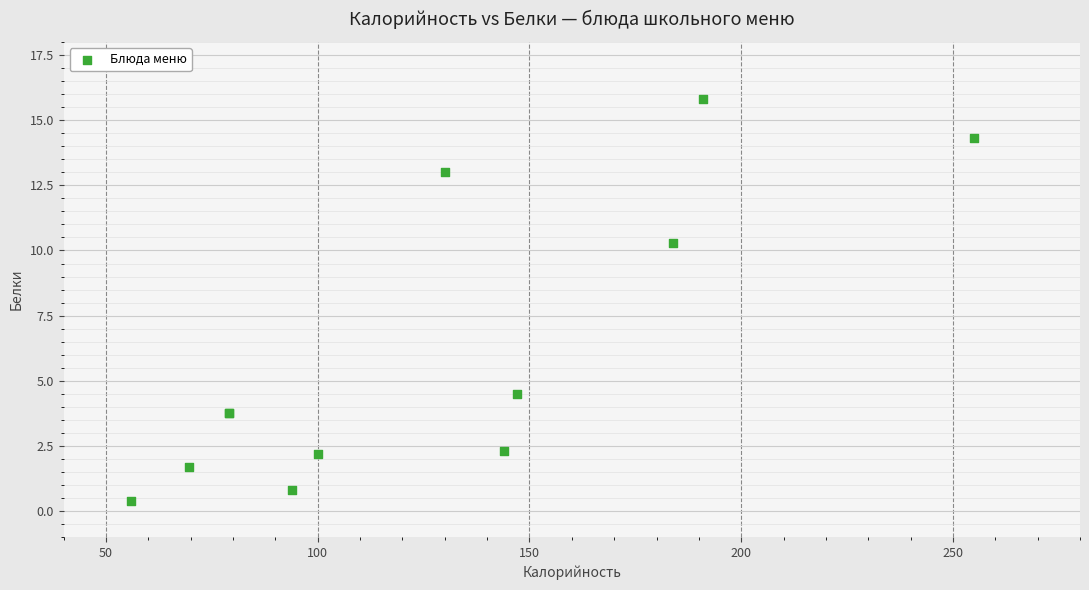

What Y value in the scatter plot is closest to 8?

10.3